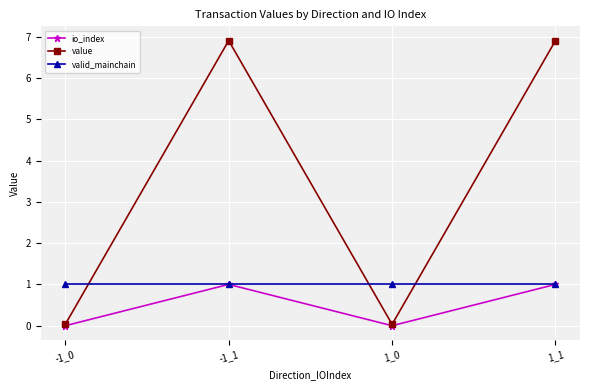

What is the label of the 4th point from the left?

1_1